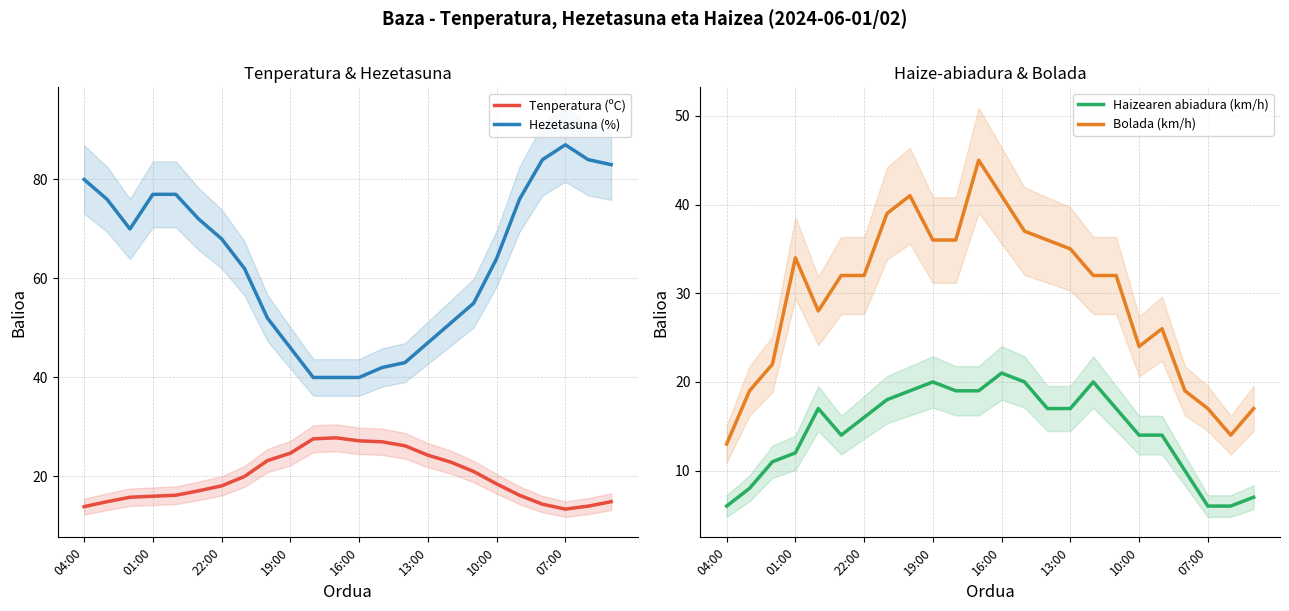

What is the sum of all Hezetasuna (%) values?

1516.0